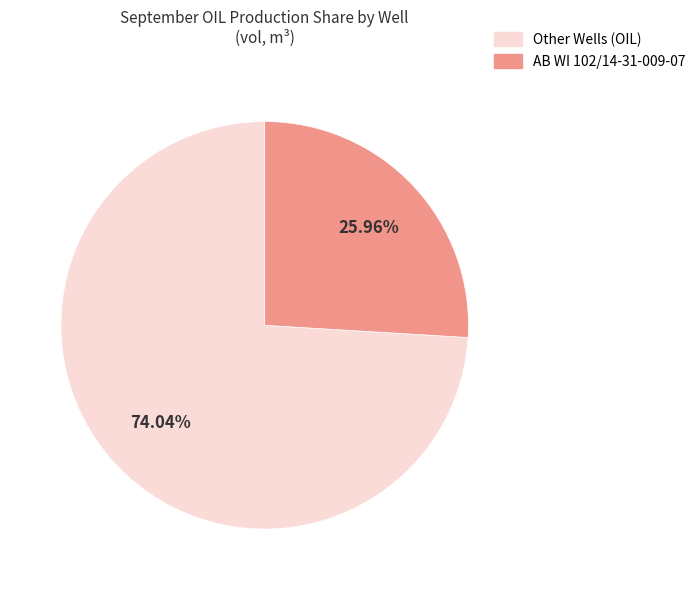

Is there any slice that represents more than half of the pie?

Yes